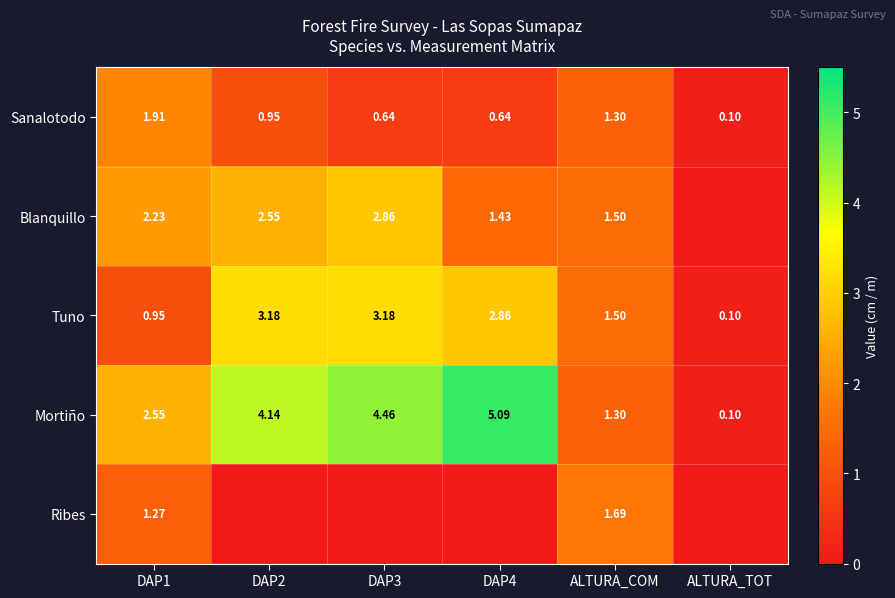

What is the difference between the highest and lowest values at ALTURA_COM?

0.4